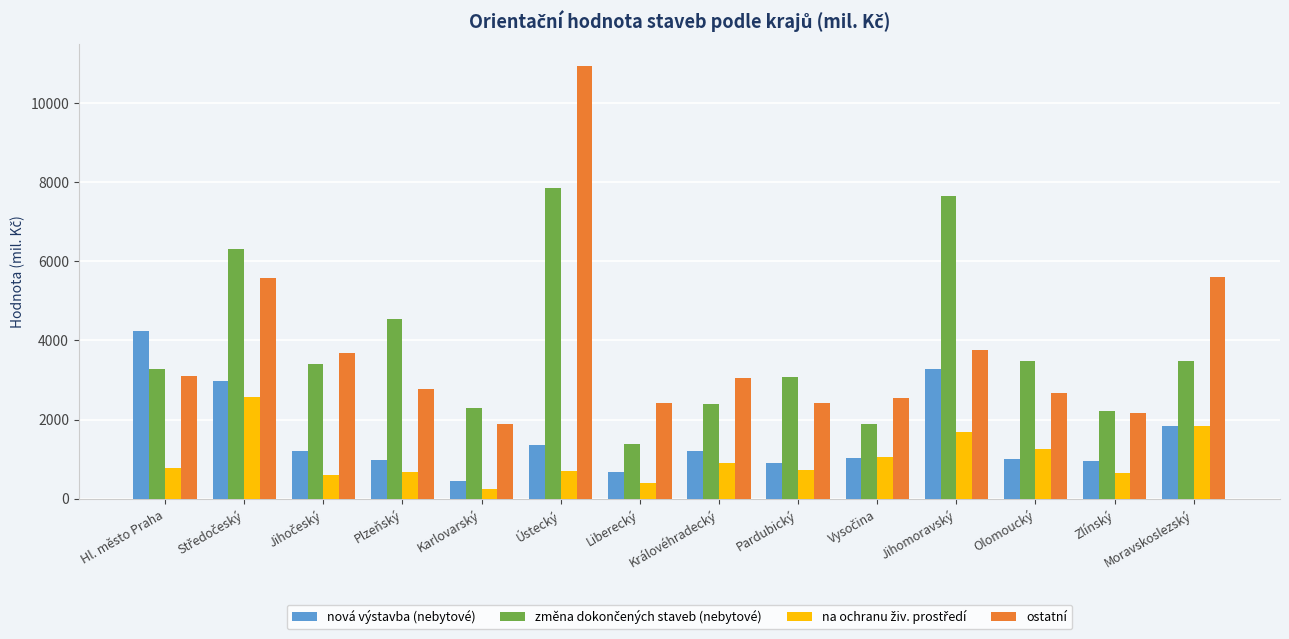

How many categories are shown in the chart?

14